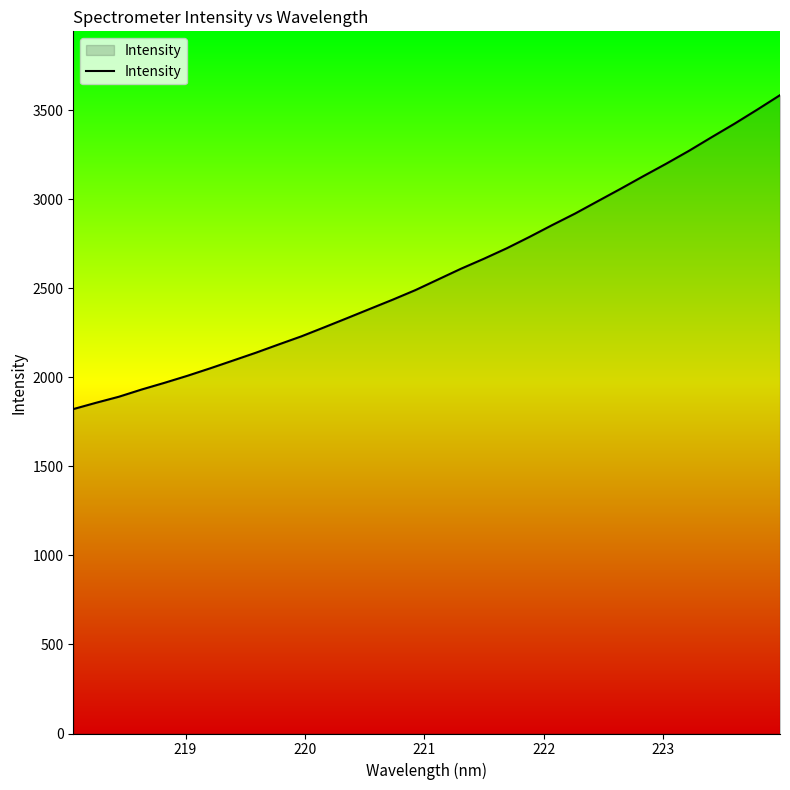

True or false: there are more than 2 points higher than both neighbors.

False